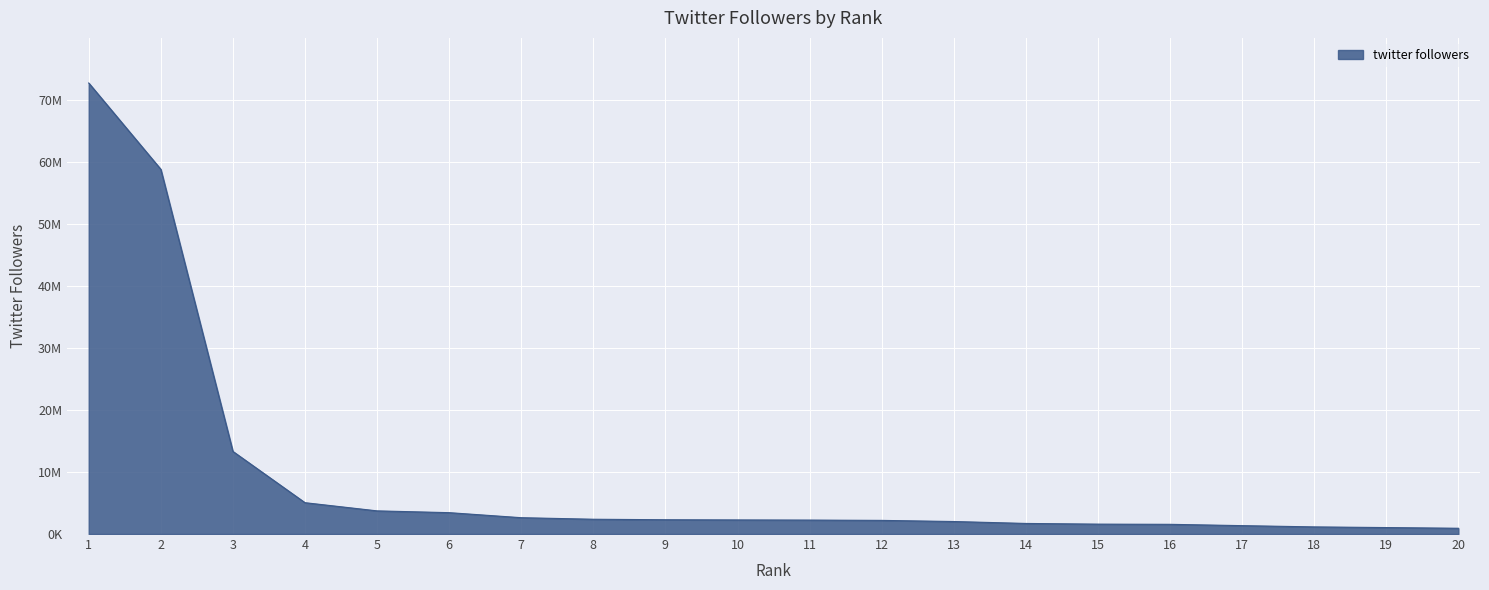

Does the chart display data point markers on the line(s)?

No